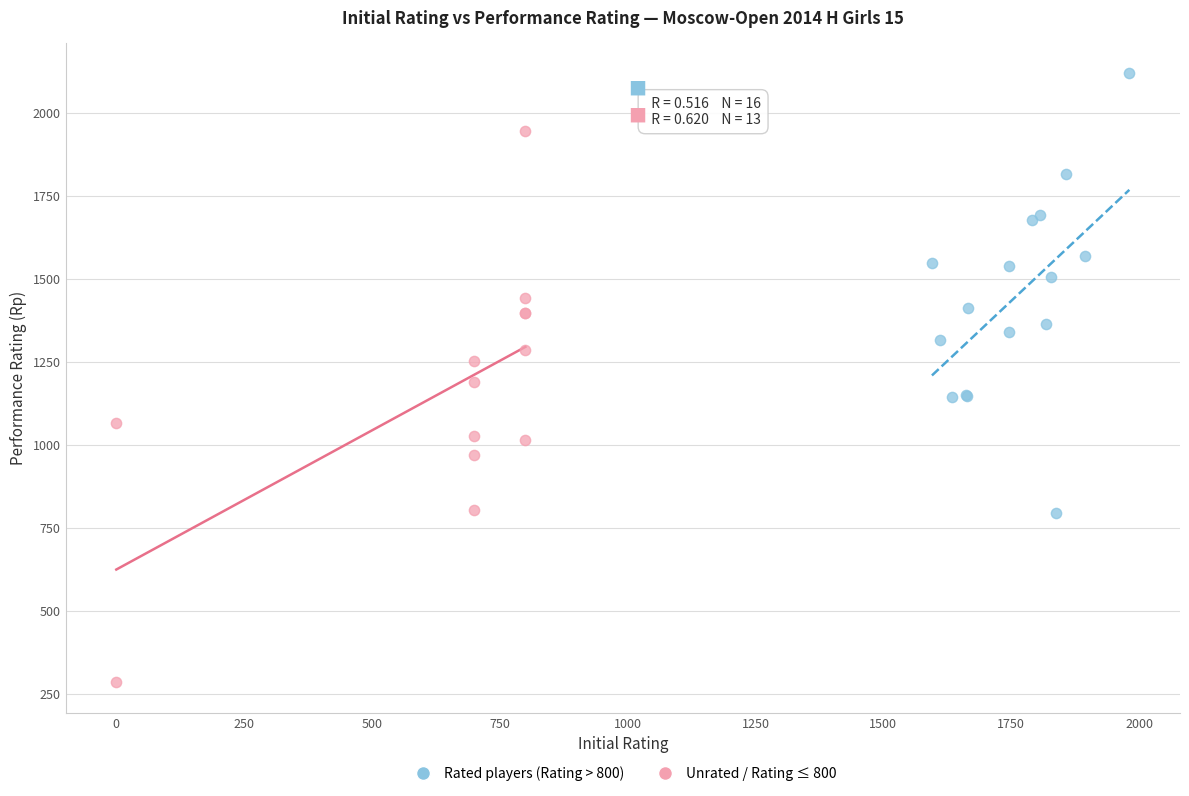

Which series reaches the minimum Y coordinate?

Unrated / Rating ≤ 800